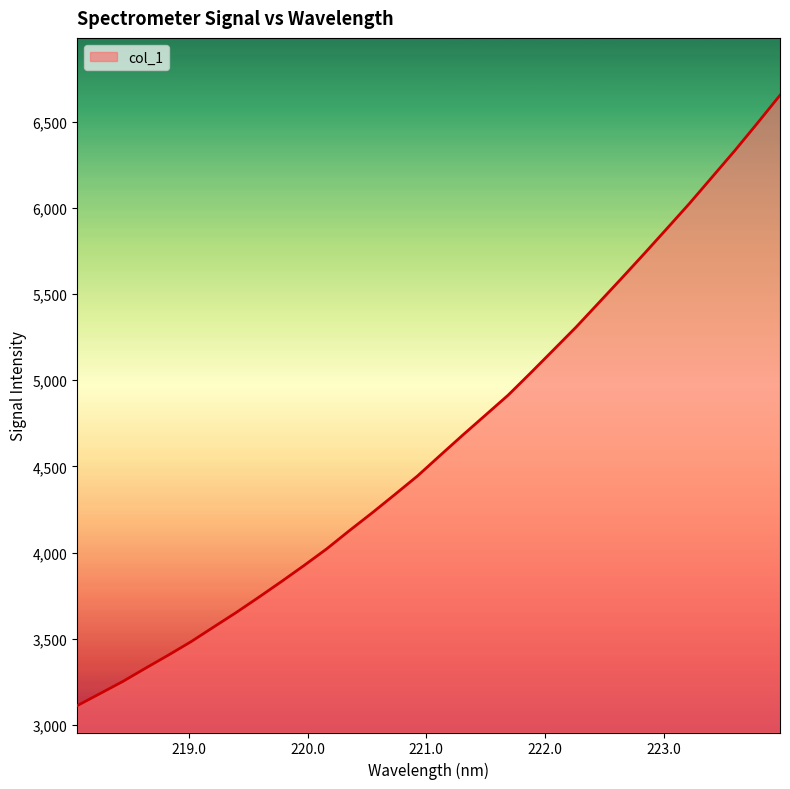

What is the difference between the maximum and minimum values?

3541.3